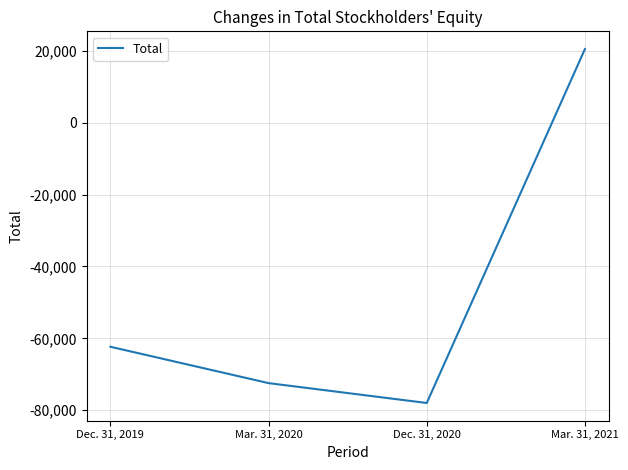

Where does the data first go above -62351?

Mar. 31, 2021